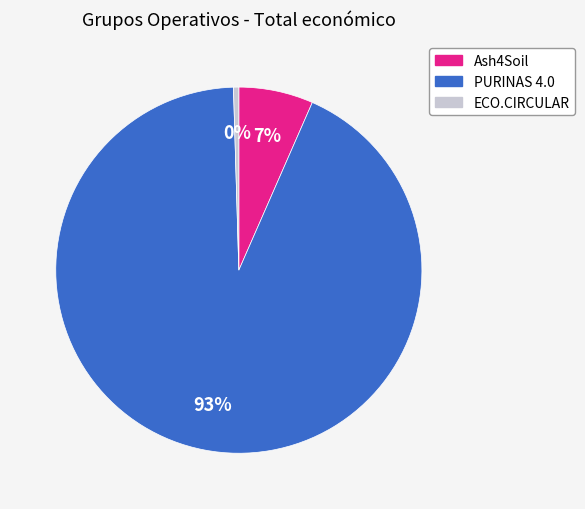

What is the majority slice?

PURINAS 4.0